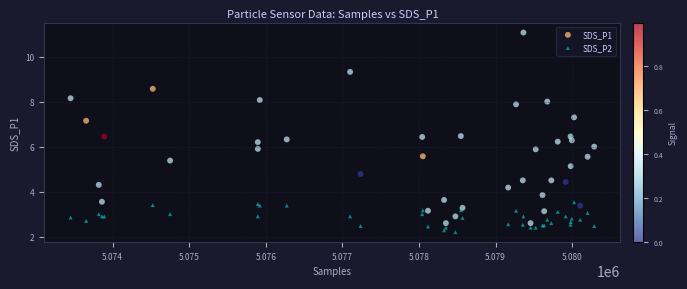

Which series contains the highest Y value?

SDS_P1